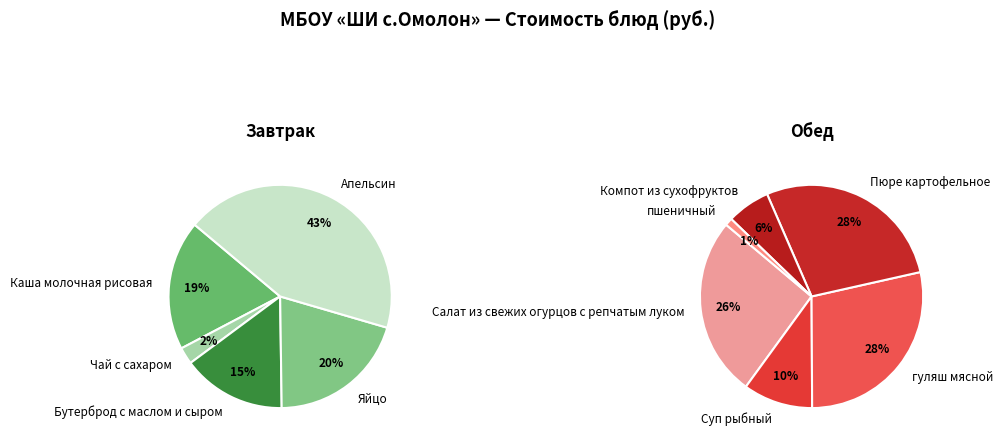

What is the change in value from Бутерброд с маслом и сыром to Апельсин?

+58.8